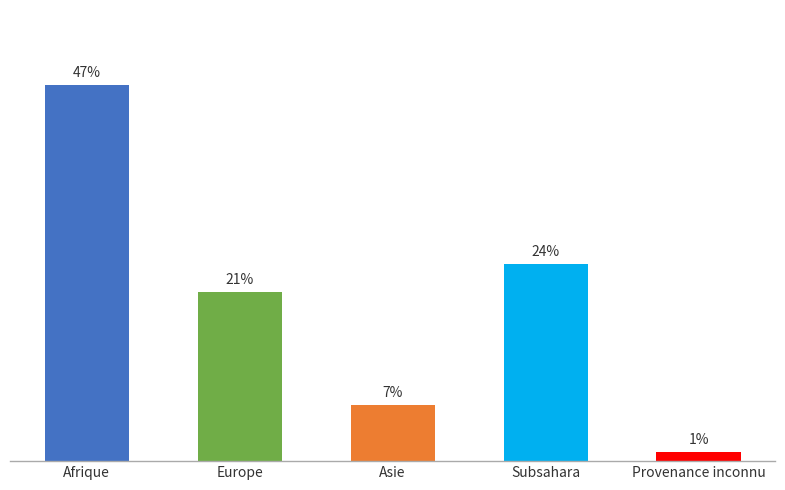

Does the chart contain any negative values?

No